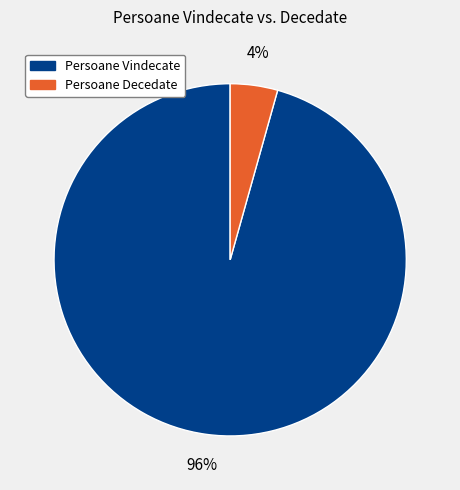

To the nearest percent, what is the average slice percentage?

50%